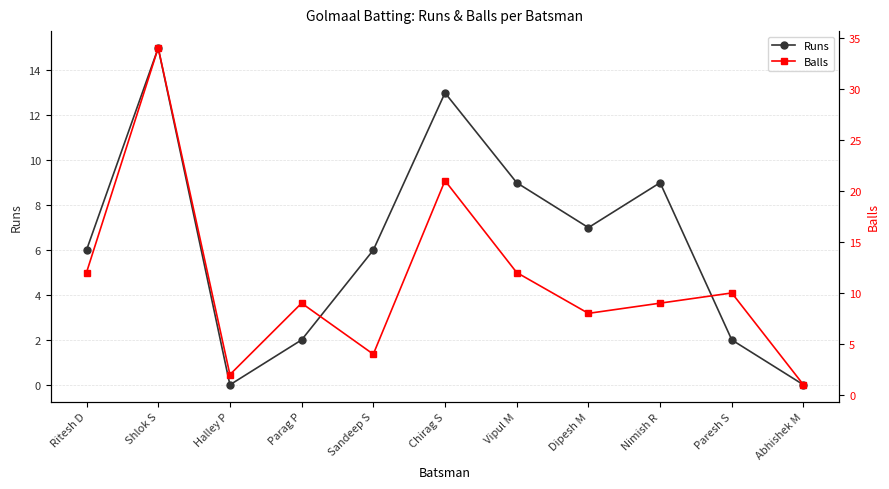

What is the difference between the second highest and minimum values in the Balls series?

20